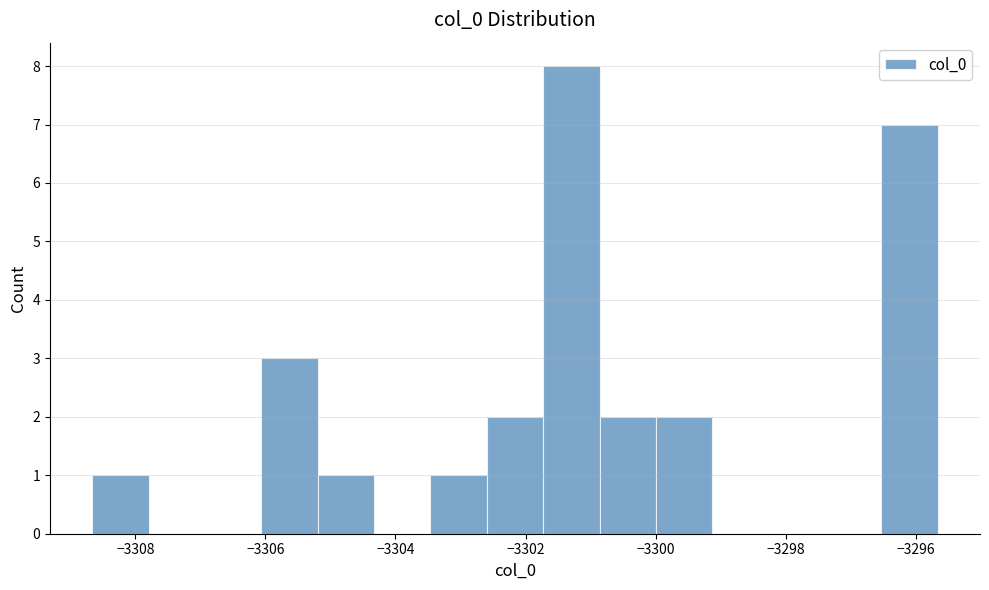

How tall is the bar that spans -3301.8 to -3300.8 on the x-axis? Neither the bar edges nor the heights are printed on the chart, so give them approximately, as read against the axes.

8